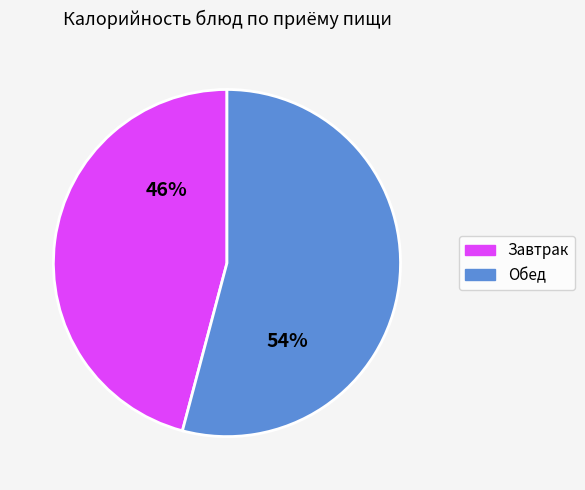

Count the number of slices in the pie.

2